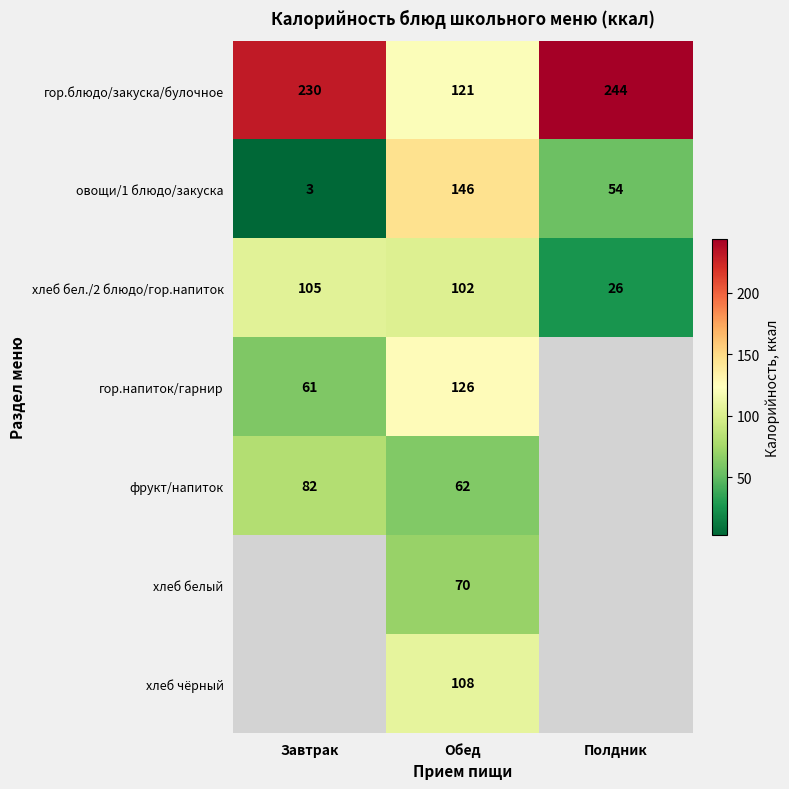

True or false: гор.блюдо/закуска/булочное has a value of 121 at Обед.

True